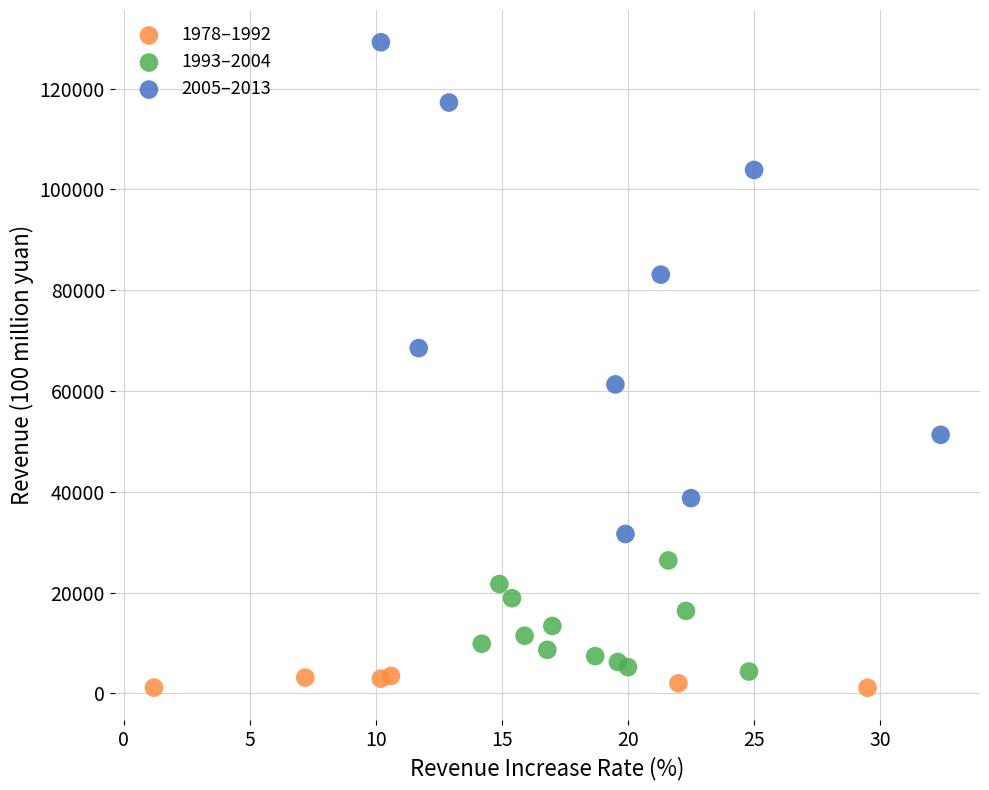

Which series has the largest Y range (max minus min)?

2005–2013